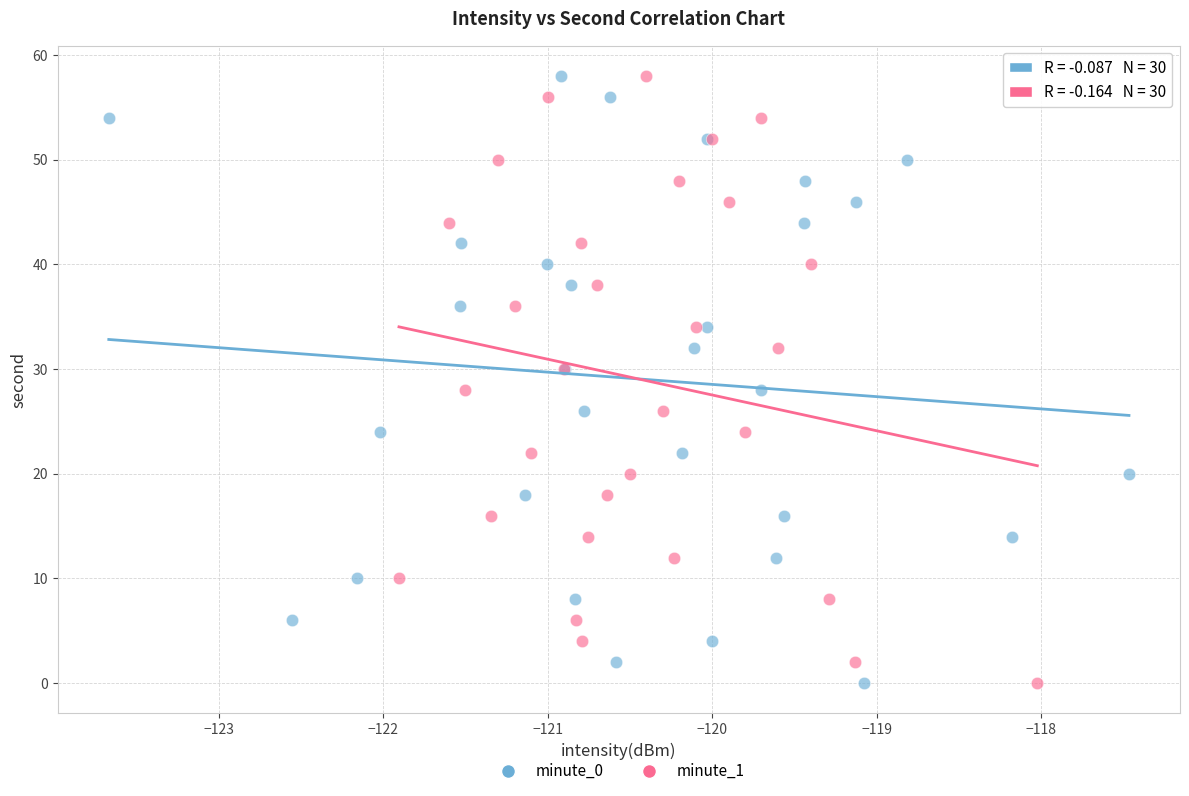

What are all the series names shown in the legend?

minute_0, minute_1